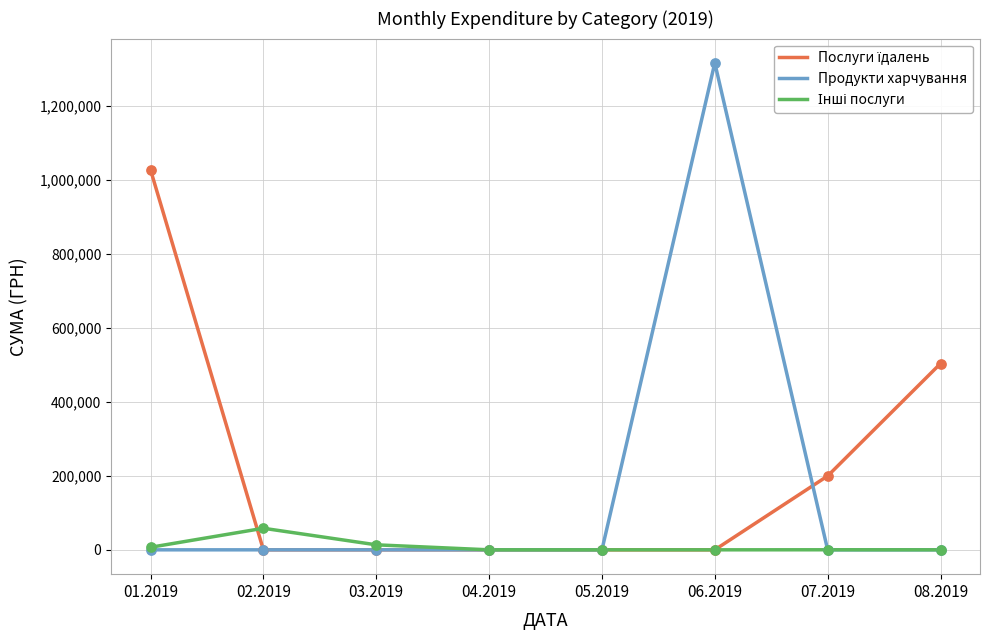

Which series has the widest spread of values?

Продукти харчування